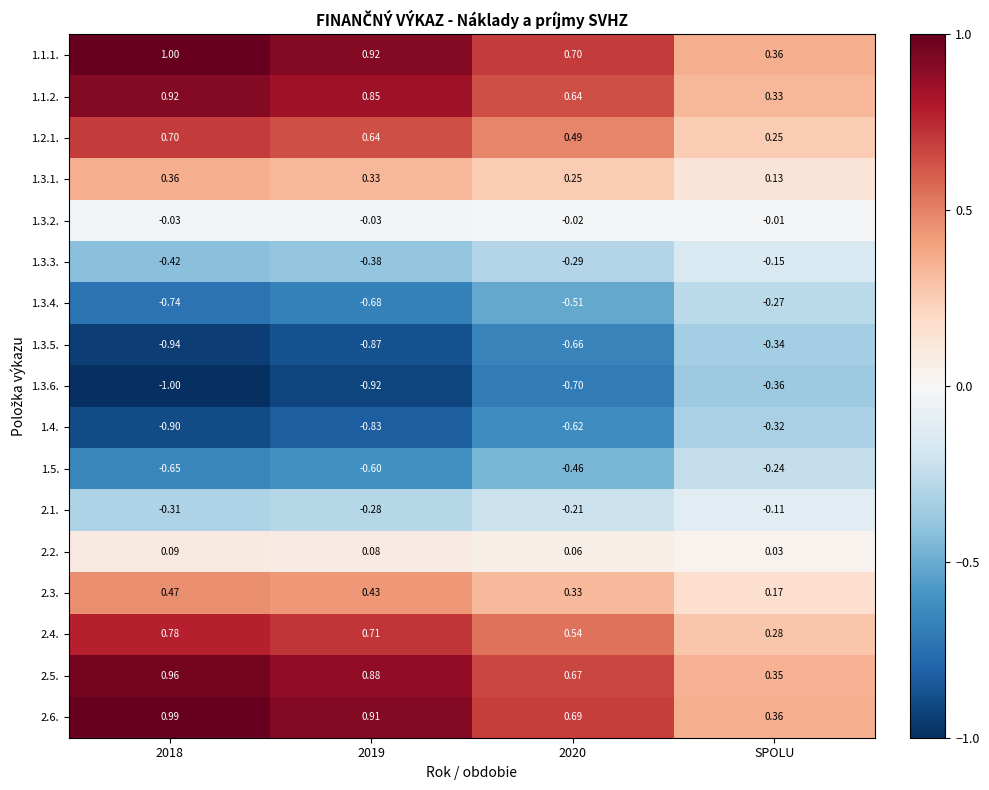

At how many categories does at least one series exceed 0?

4